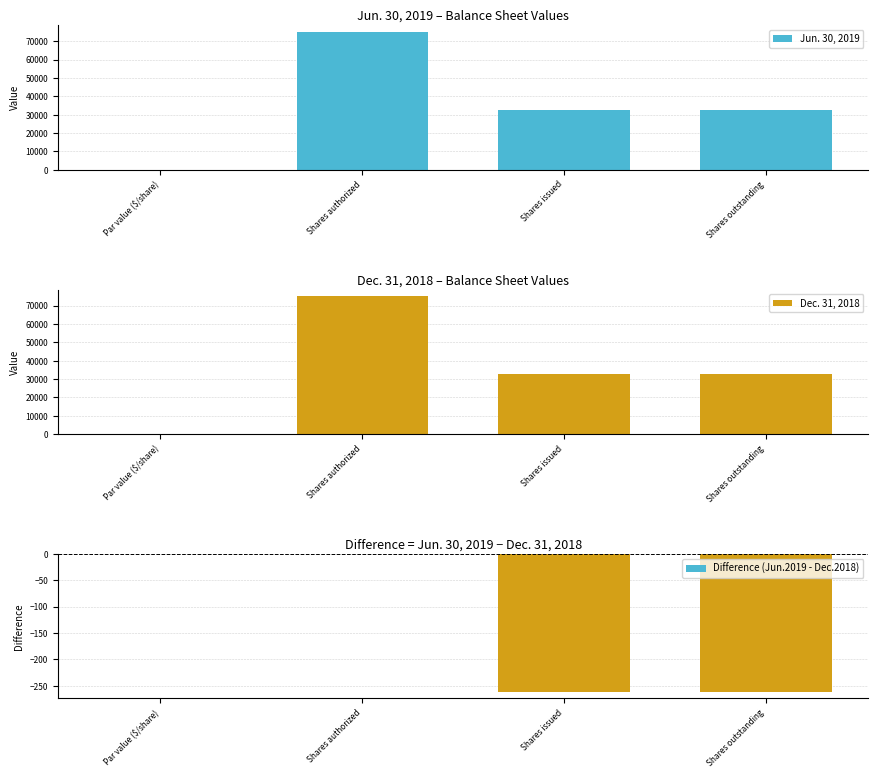

The value of Jun. 30, 2019 at Shares authorized is 75000.0. True or false?

True